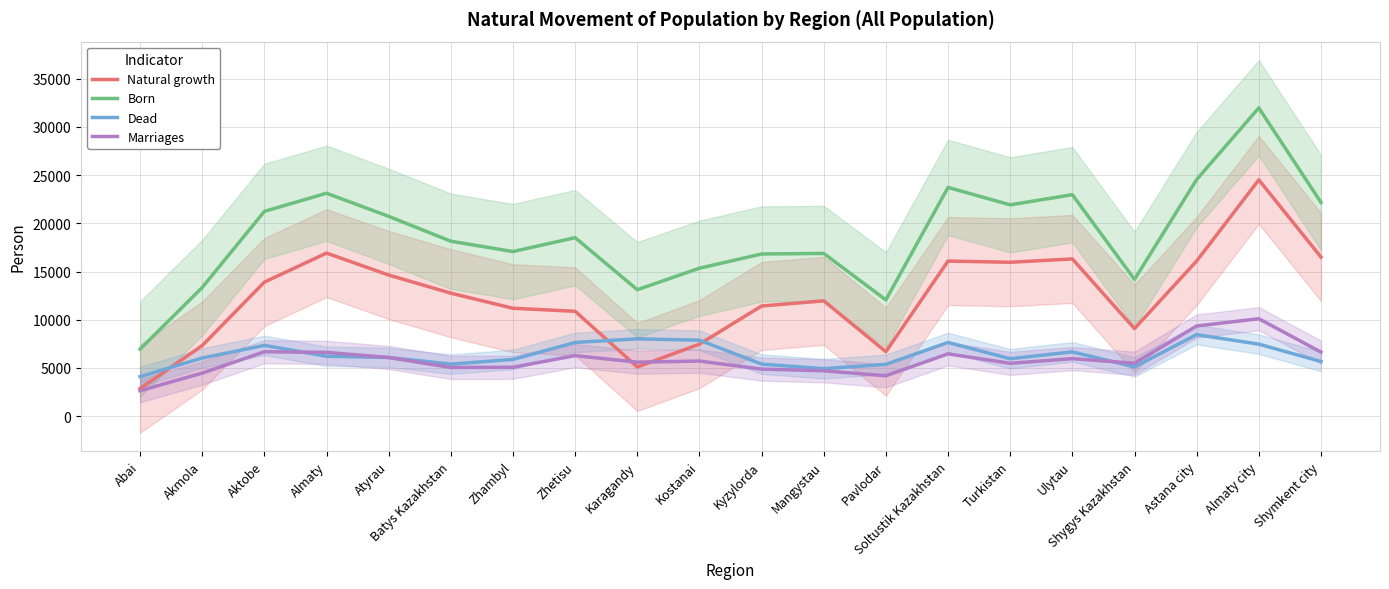

Is it true that Natural growth equals 5097.3 at Karagandy?

True